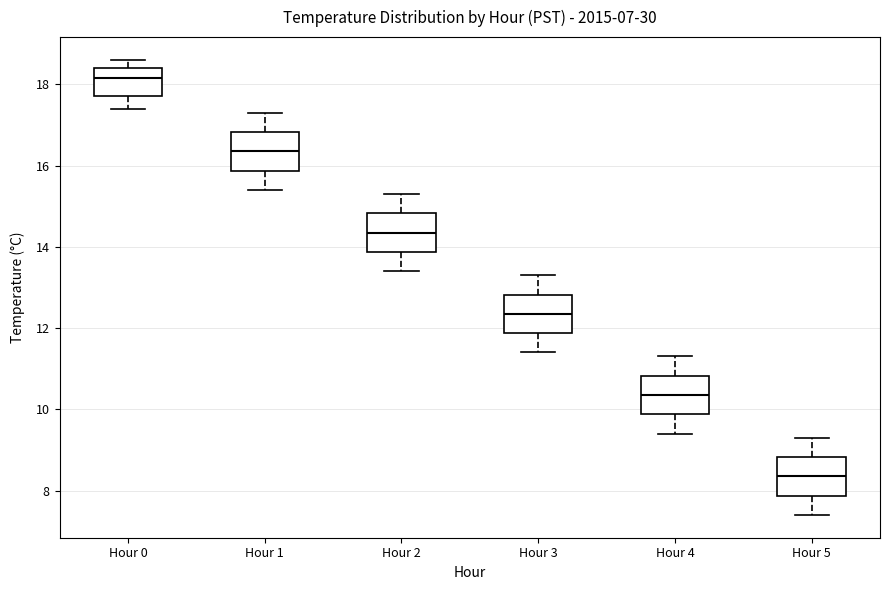

Where is the upper edge of the box for Hour 2 on the y-axis? The values are not printed on the chart, so give them approximately, as read against the axis.

14.8